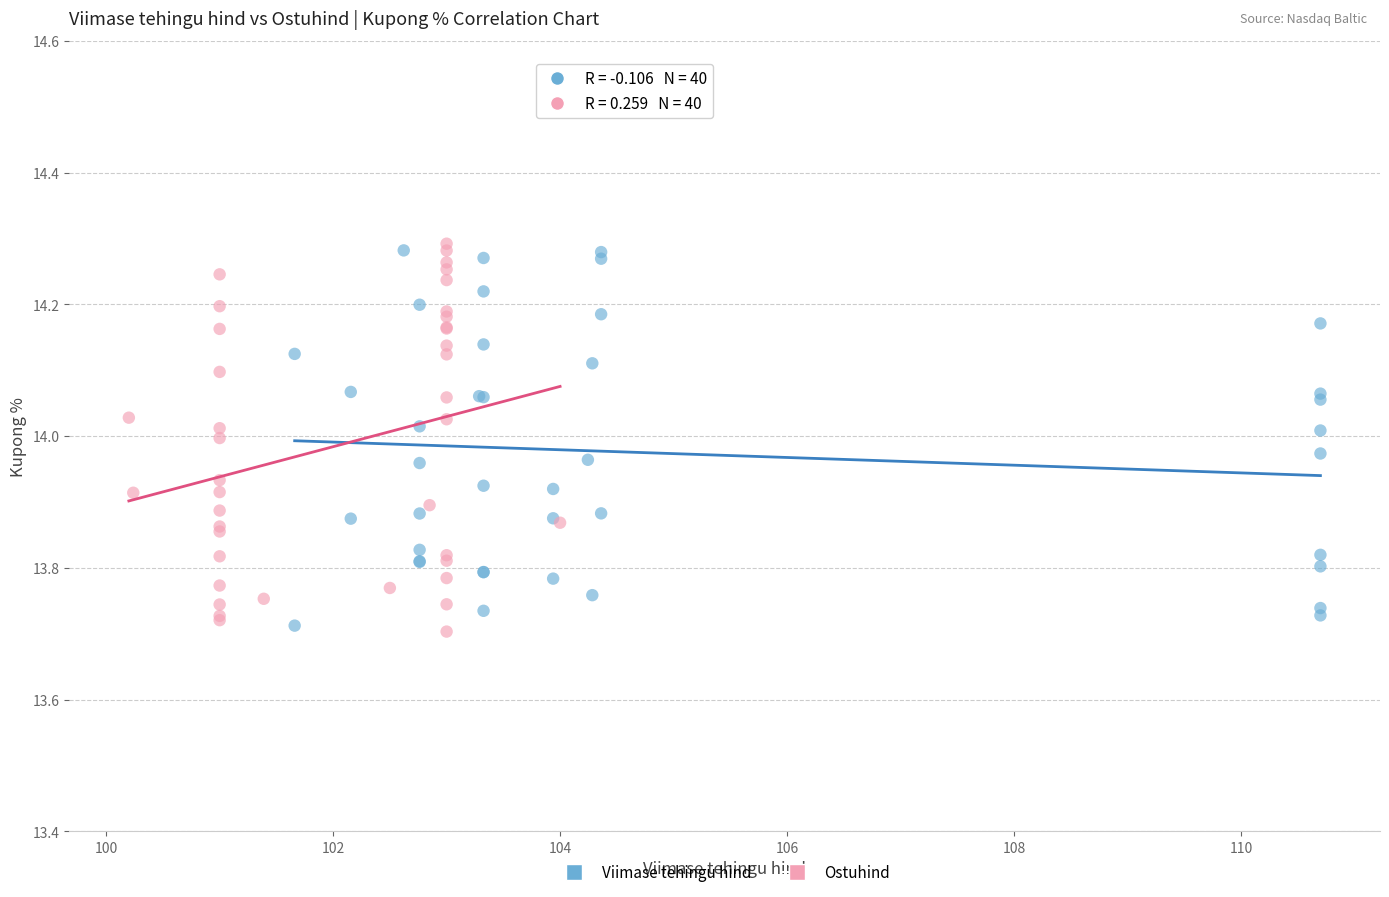

What are all the series names shown in the legend?

Viimase tehingu hind, Ostuhind